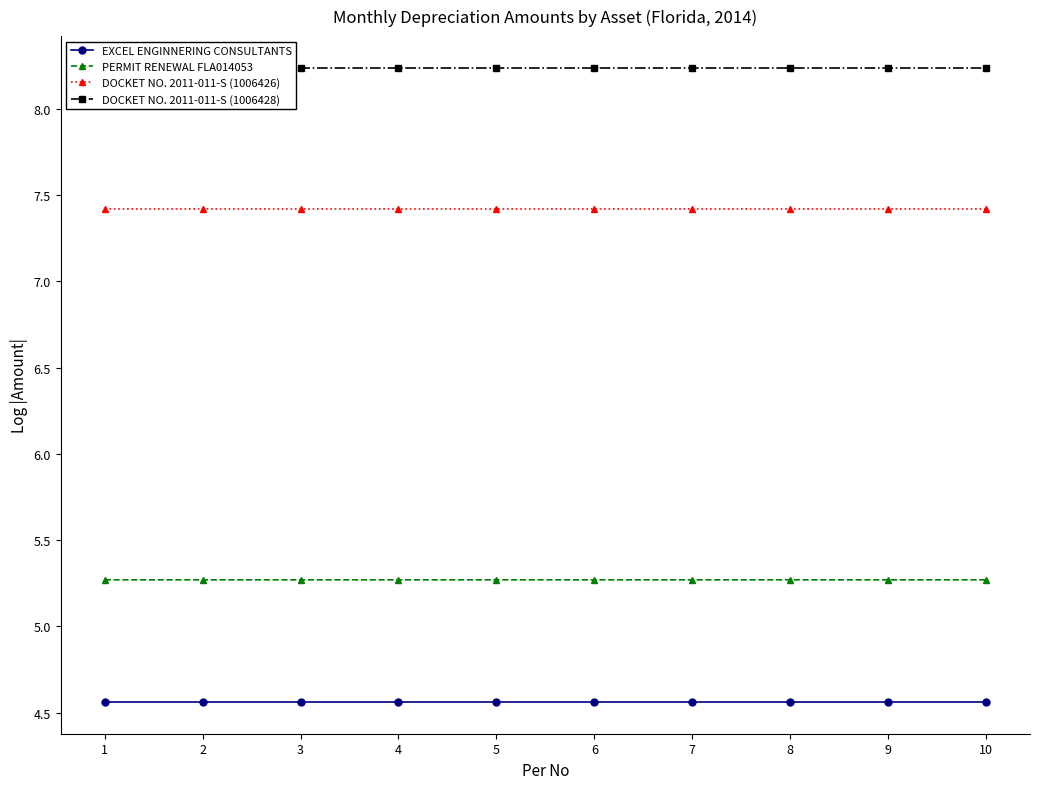

Rank the categories by EXCEL ENGINNERING CONSULTANTS value from lowest to highest.

1, 3, 4, 6, 8, 9, 2, 5, 7, 10